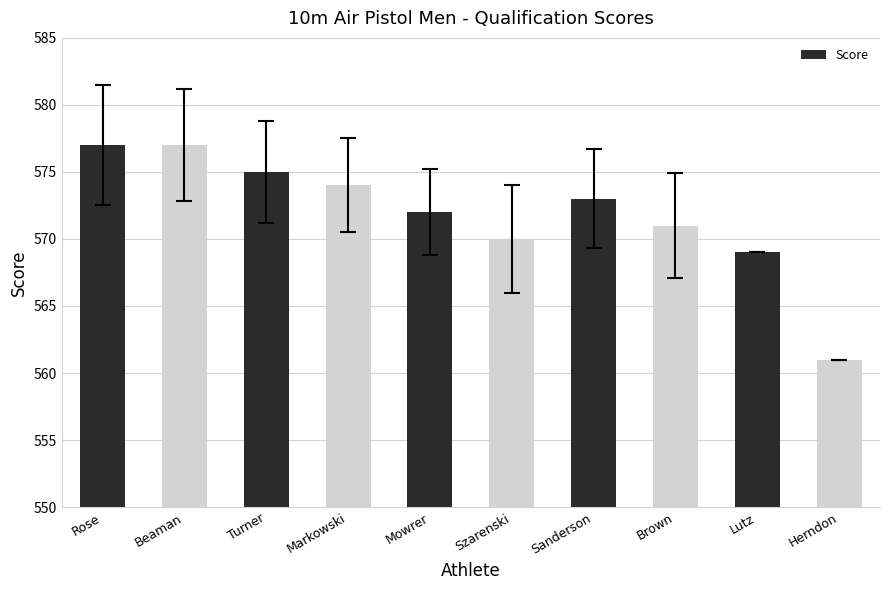

Is it true that the value at Lutz is 569?

True